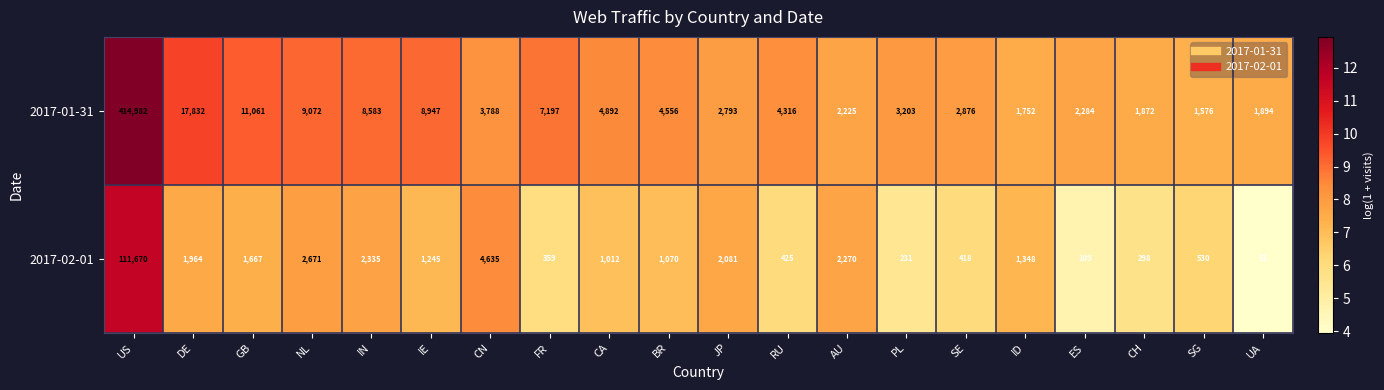

Between IN and CH, which series saw the biggest shift?

2017-01-31